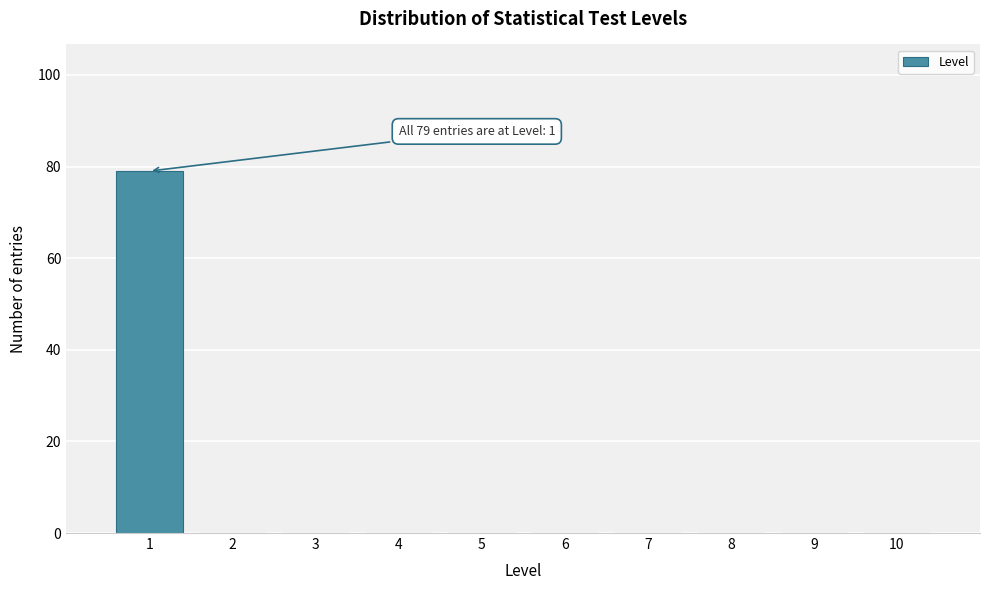

Which range on the x-axis has the tallest bar?

0.5 to 1.5